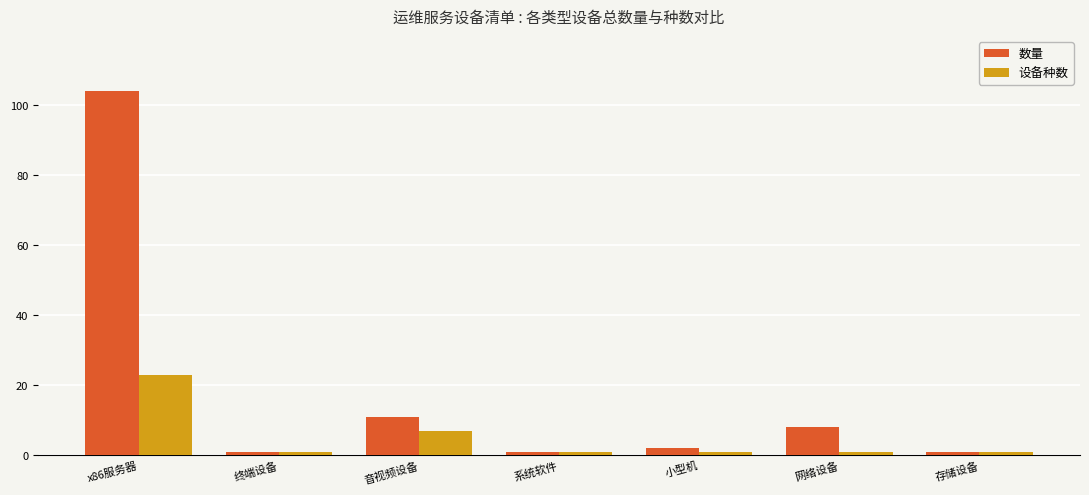

What is the greatest value displayed?

104